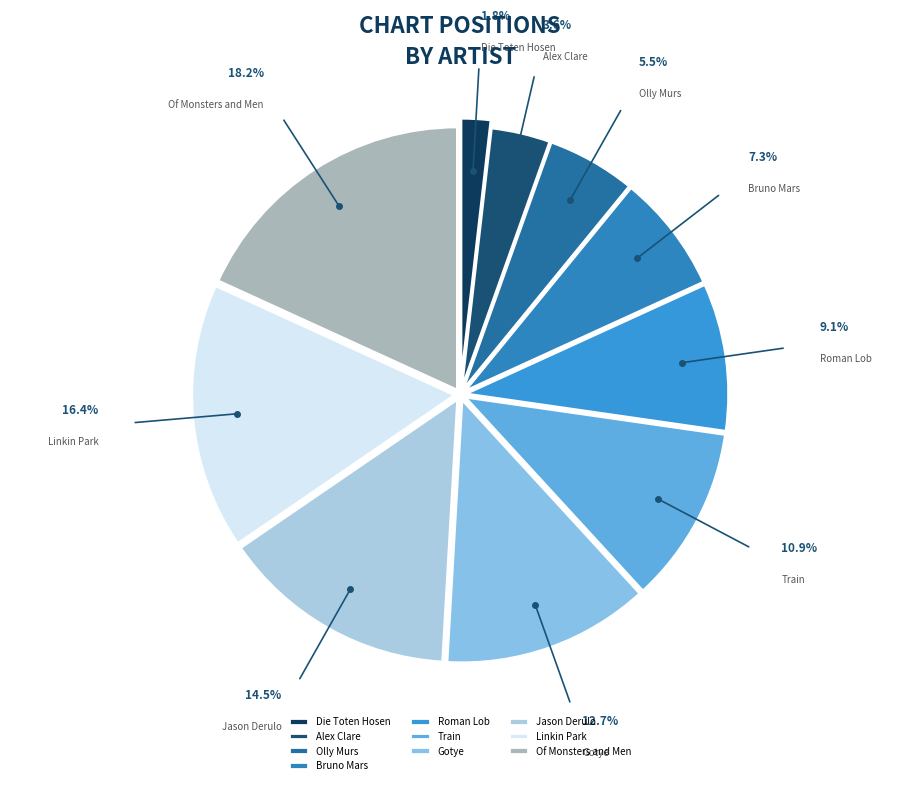

Which slice is the largest?

Of Monsters and Men